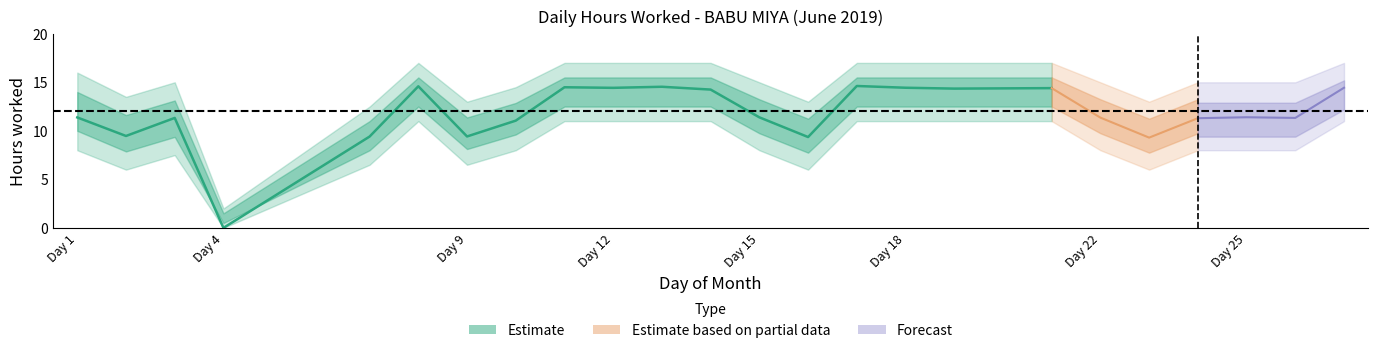

What is the value of the 17th point from the left?

14.3